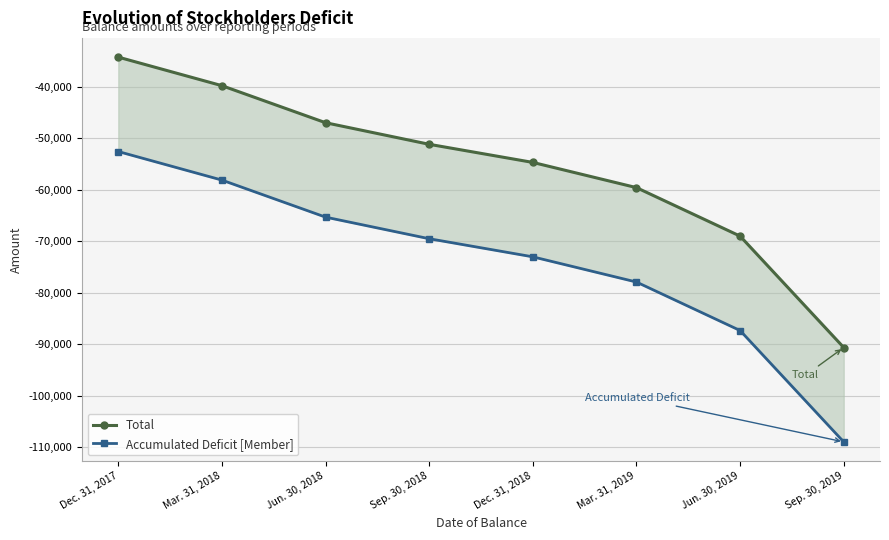

True or false: Accumulated Deficit [Member] and Total intersect in this chart.

False